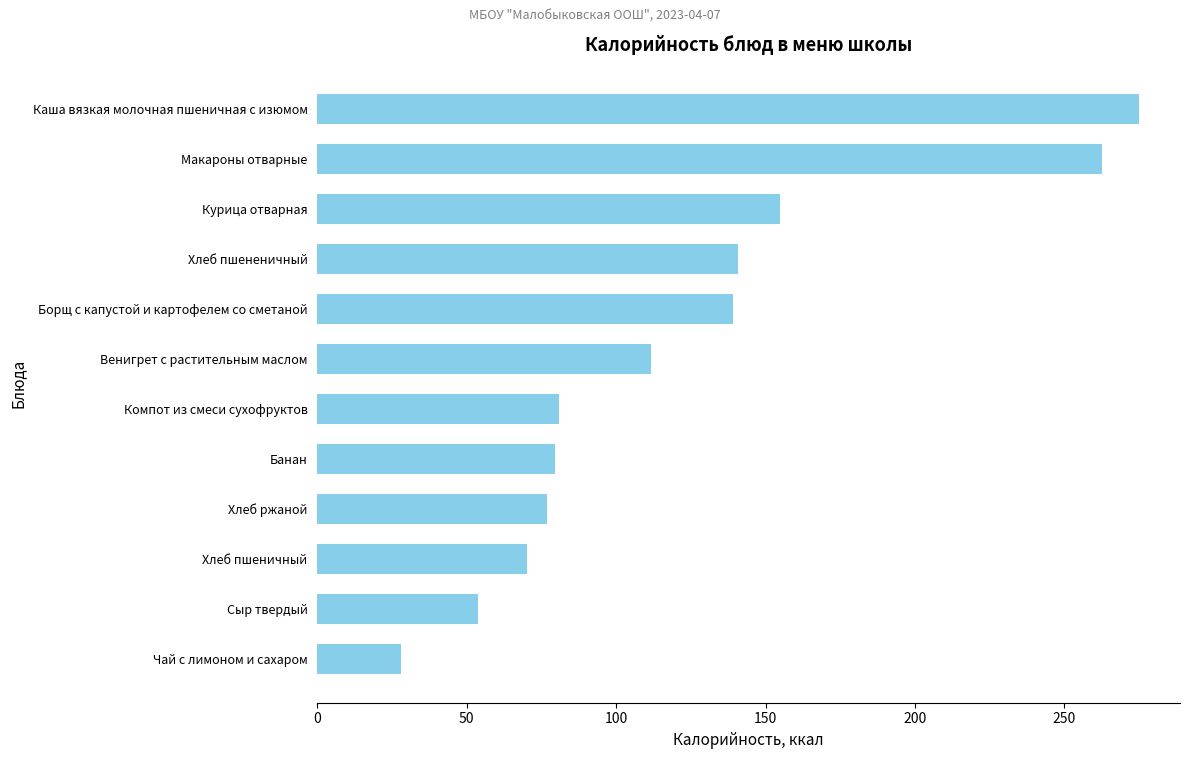

Reading bottom to top, extract all data points from this chart.

Чай с лимоном и сахаром=27.9	Сыр твердый=53.7	Хлеб пшеничный=70.3	Хлеб ржаной=76.8	Банан=79.6	Компот из смеси сухофруктов=81.0	Венигрет с растительным маслом=111.8	Борщ с капустой и картофелем со сметаной=139.0	Хлеб пшененичный=140.6	Курица отварная=154.8	Макароны отварные=262.4	Каша вязкая молочная пшеничная с изюмом=274.9